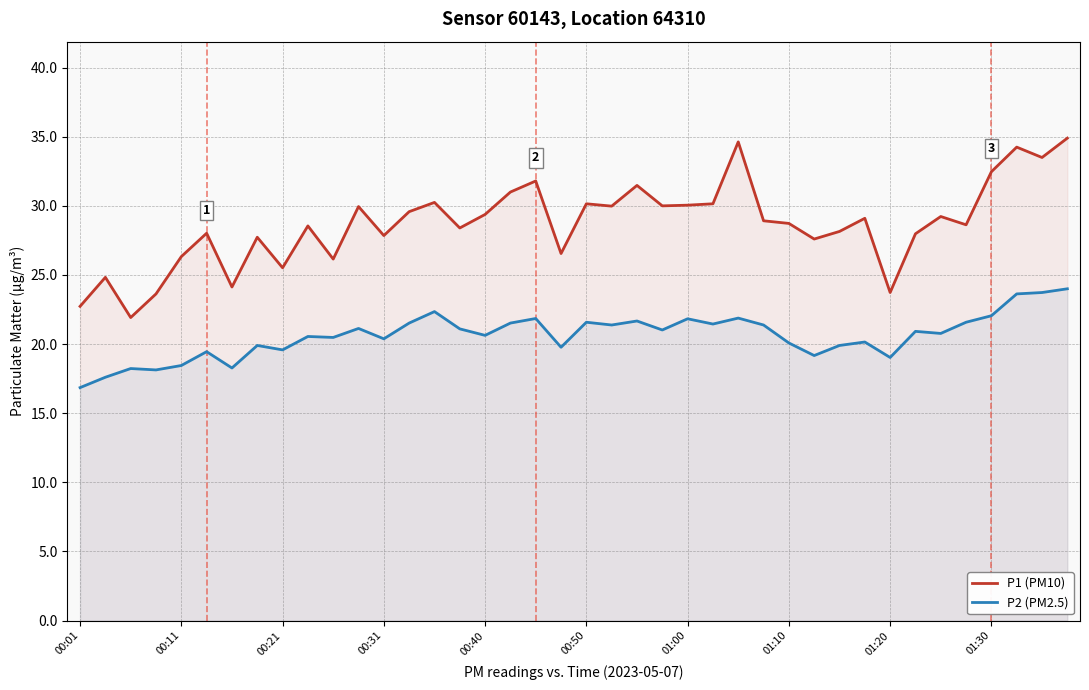

At how many categories does at least one series exceed 24?

36